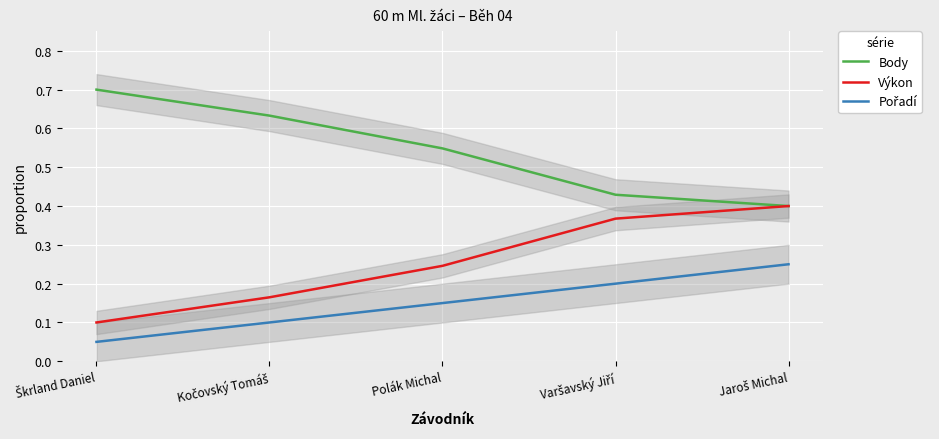

What is the sum of all Pořadí values?

0.8